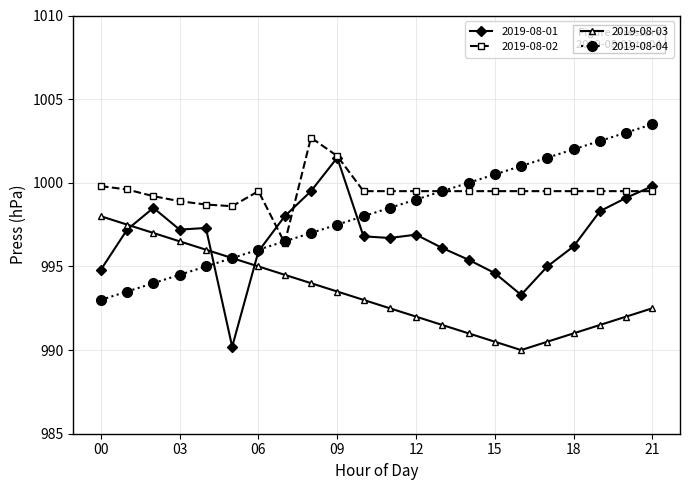

What is the value of the 2019-08-01 point at the 10th from the left?

1001.5